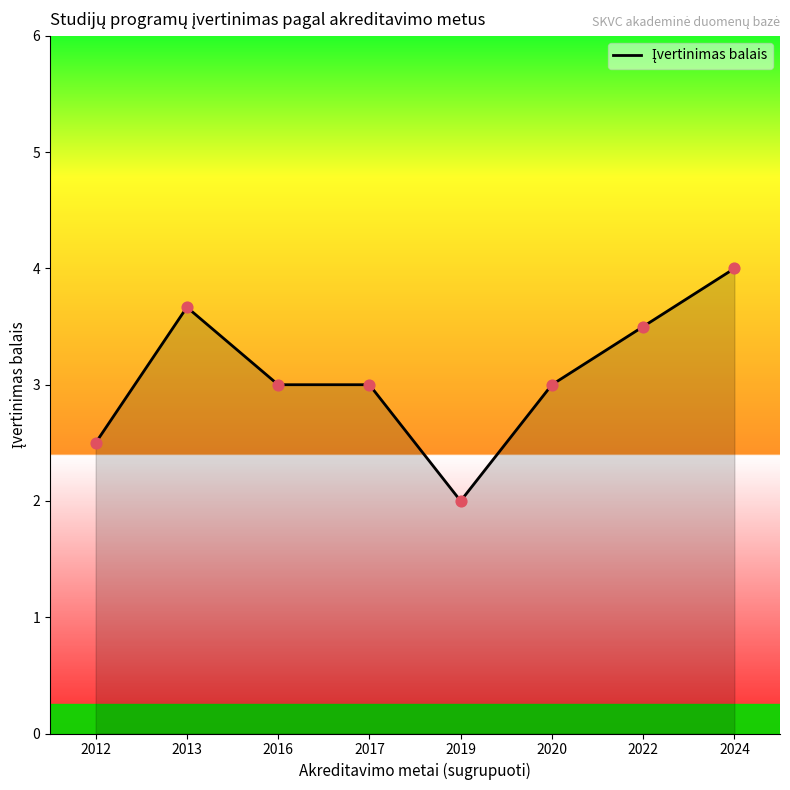

Approximately how many times larger is the value at 2019 compared to 2012?

0.8